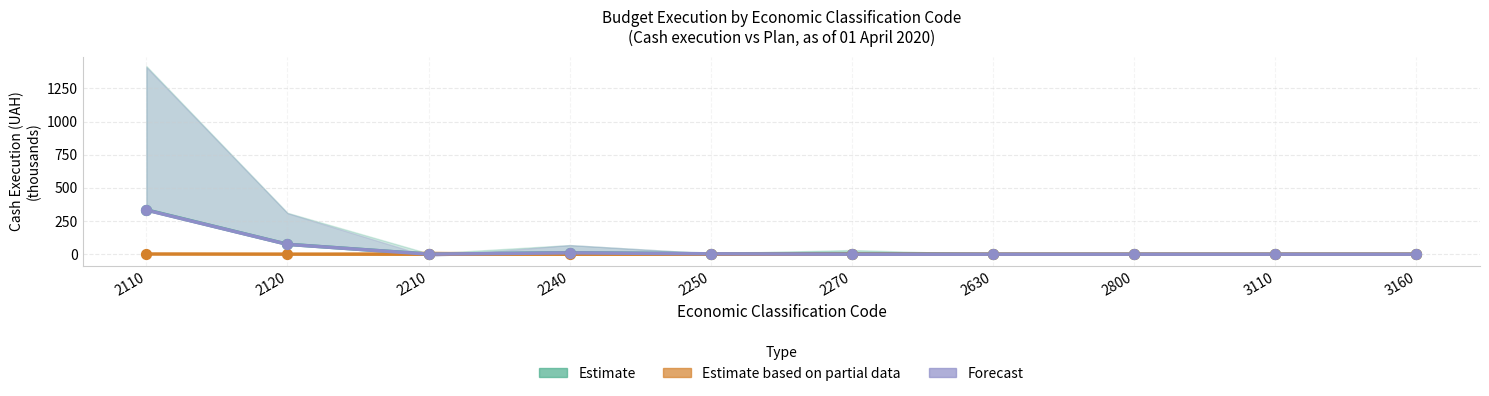

Which series has the widest spread of Y values?

Estimate